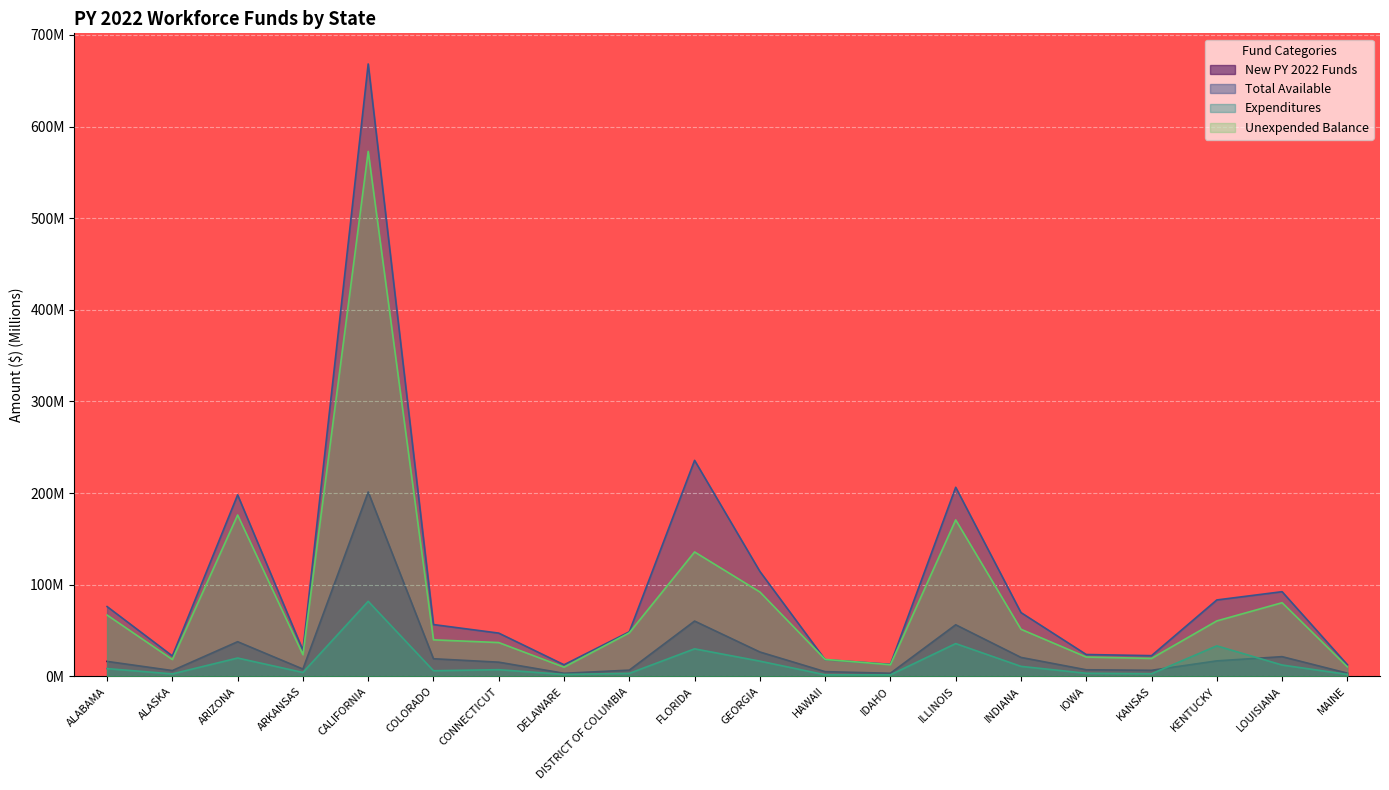

Does the chart display data point markers on the line(s)?

No